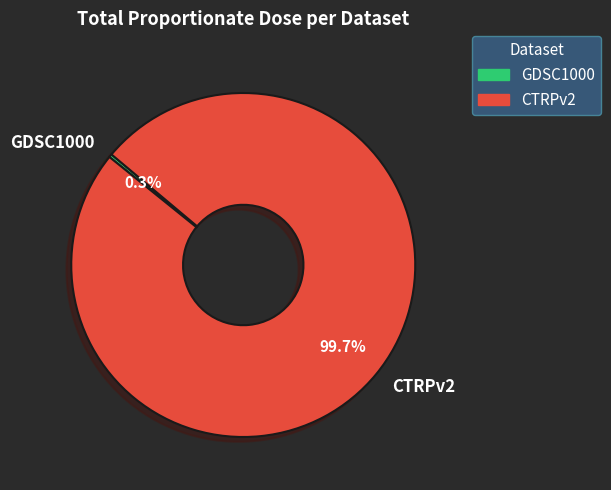

Rank the categories by value from lowest to highest.

GDSC1000, CTRPv2